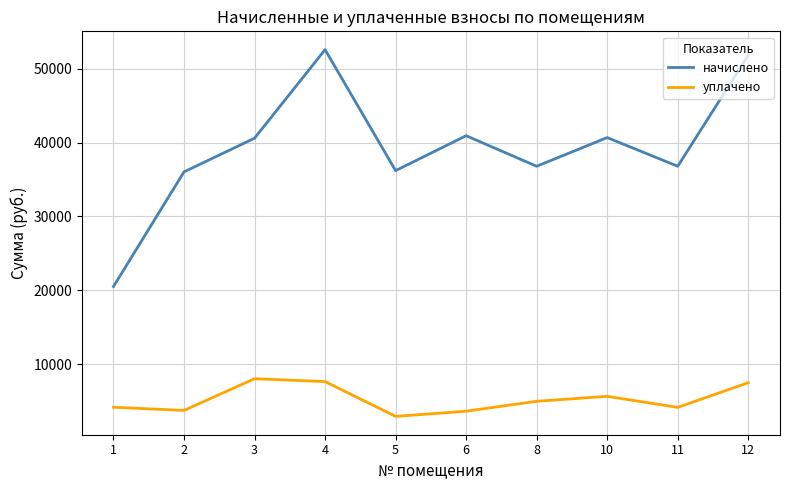

Count the number of data series in this chart.

2